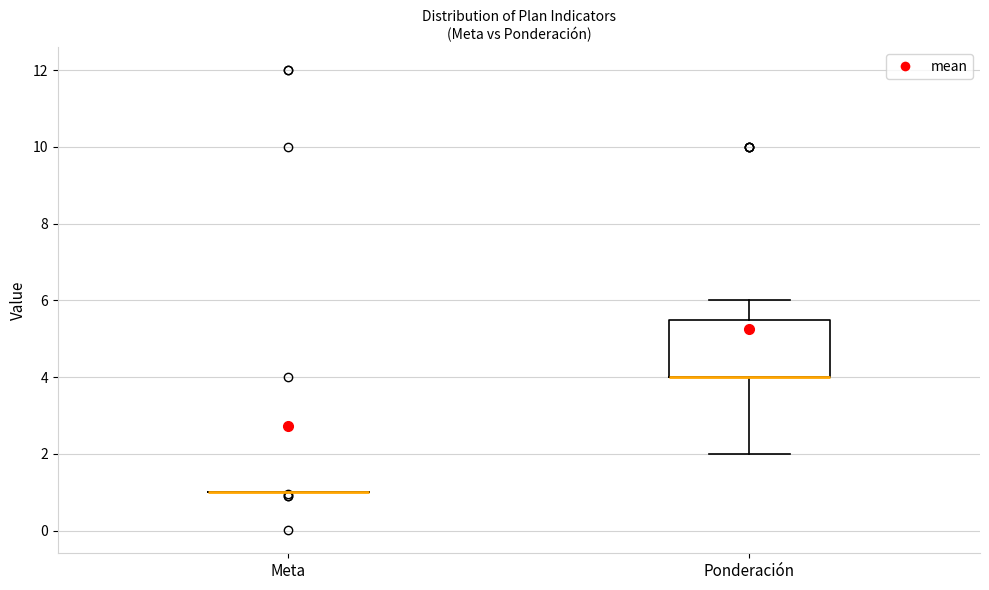

Reading left to right, read every box against the y-axis: the position of its median line, the range the box covers, and the ends of its whiskers. The values are not printed on the chart, so give them approximately, as read against the axis.

Meta: box collapsed to a line at 1.0, whiskers 1.0 to 1.0
Ponderación: median 4.0 (drawn on the box's lower edge), box 4.0 to 5.6, whiskers 2.0 to 6.0